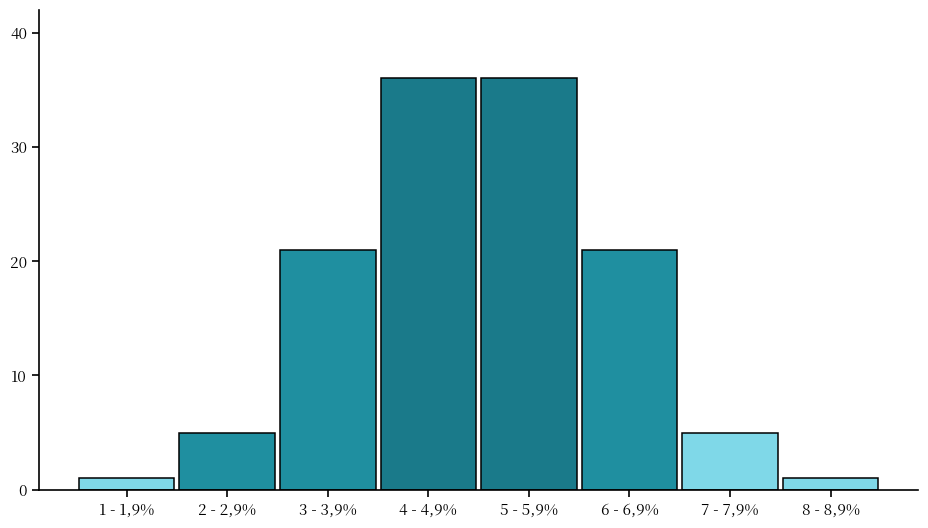

Reading left to right, what are all the values shown in this chart?

1 - 1,9%=1	2 - 2,9%=5	3 - 3,9%=21	4 - 4,9%=36	5 - 5,9%=36	6 - 6,9%=21	7 - 7,9%=5	8 - 8,9%=1